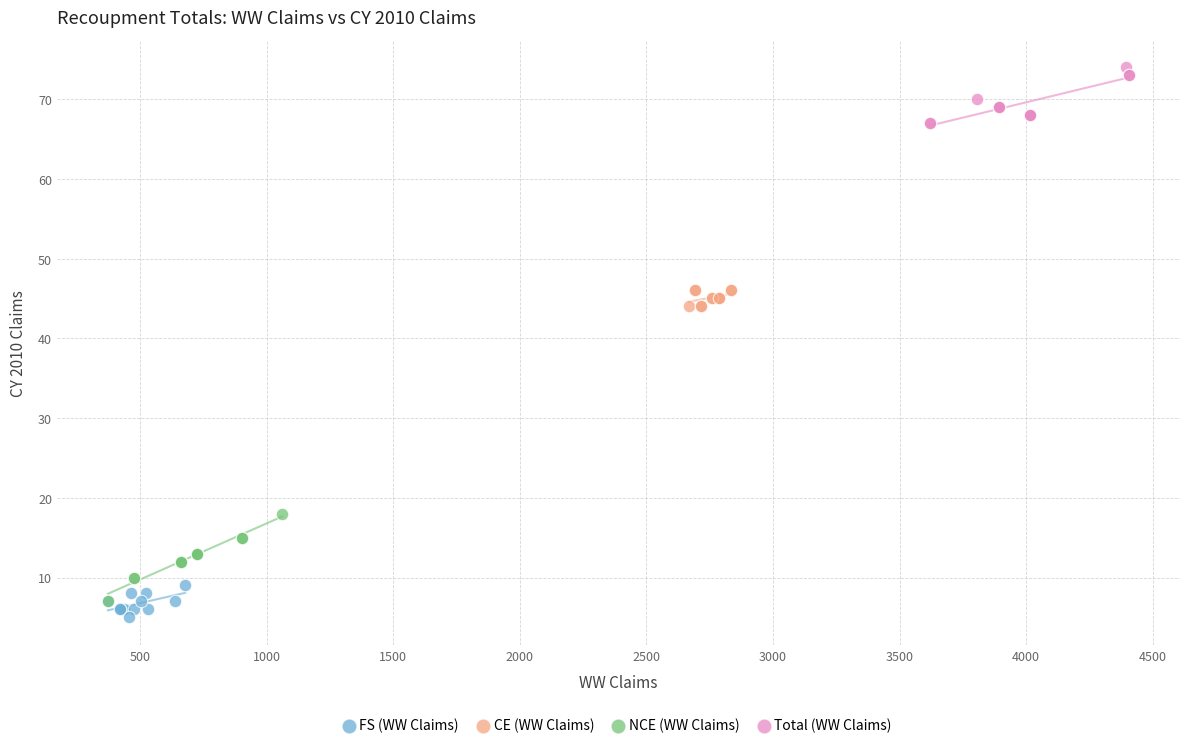

Which series contains the highest Y value?

Total (WW Claims)